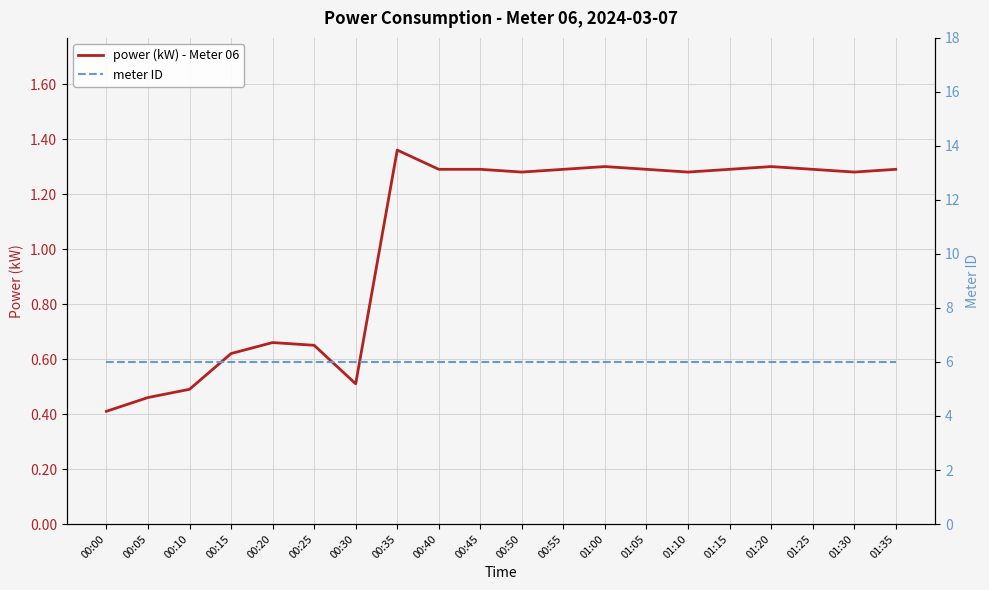

Reading left to right, what are all the values shown in this chart?

power (kW) - Meter 06: 0.4	0.5	0.5	0.6	0.7	0.7	0.5	1.4	1.3	1.3	1.3	1.3	1.3	1.3	1.3	1.3	1.3	1.3	1.3	1.3
meter ID: 6.0	6.0	6.0	6.0	6.0	6.0	6.0	6.0	6.0	6.0	6.0	6.0	6.0	6.0	6.0	6.0	6.0	6.0	6.0	6.0